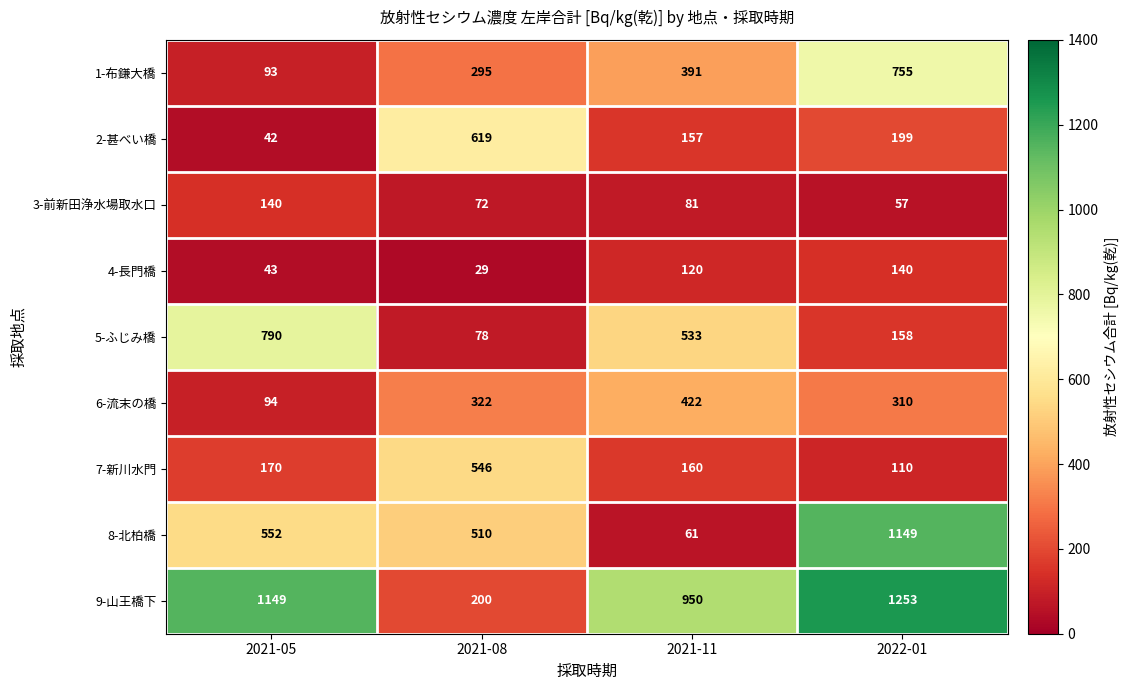

Read the 8-北柏橋 value at 2021-05.

552